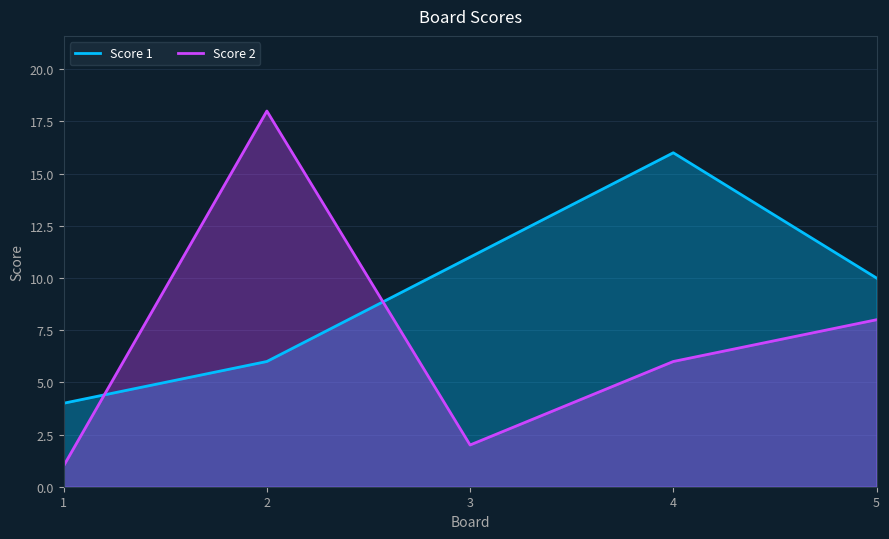

Reading right to left, transcribe all the data shown in this chart.

Score 1: 5=10	4=16	3=11	2=6	1=4
Score 2: 5=8	4=6	3=2	2=18	1=1